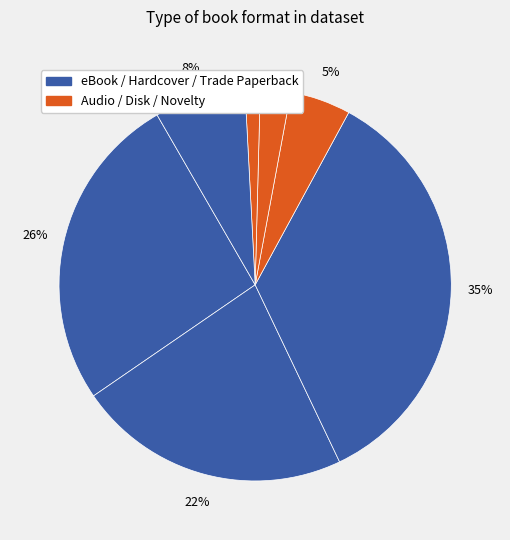

How many slices are in this pie chart?

7